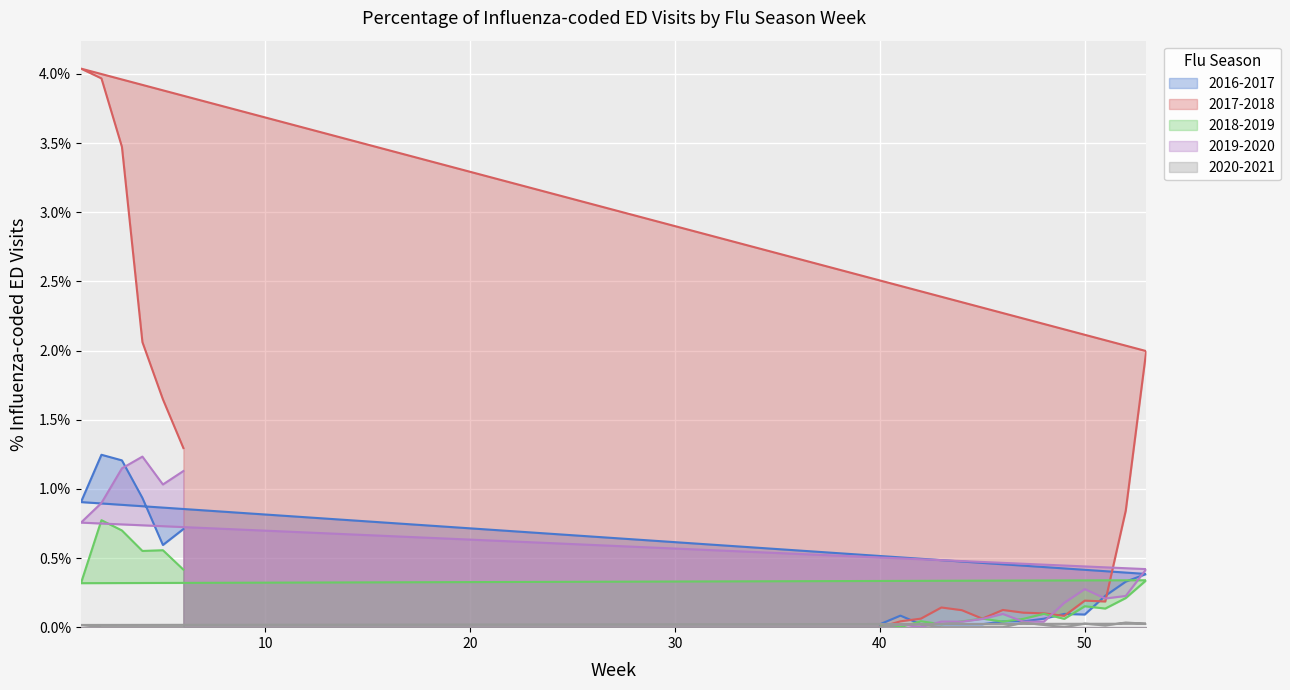

After their last crossing, which series has the higher values: 2016-2017 or 2019-2020?

2019-2020